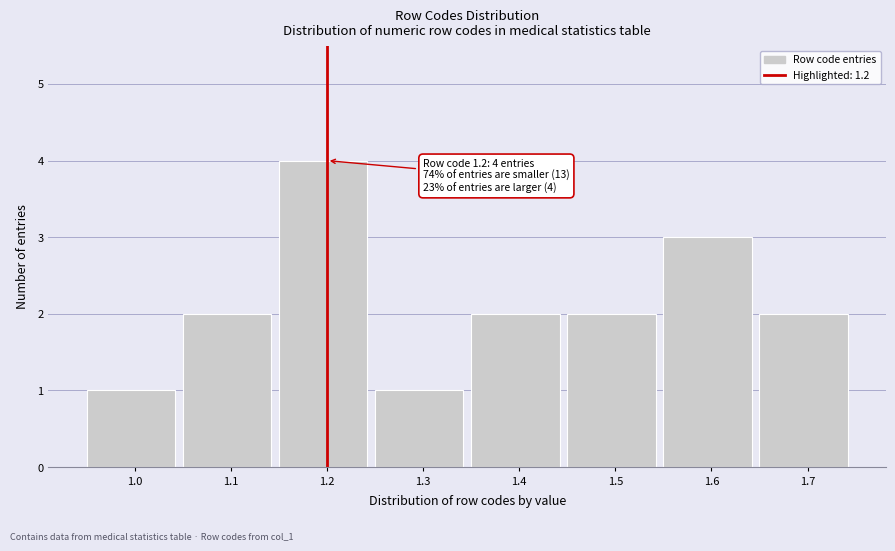

Reading right to left, list all the values displayed in this chart.

1.7=2	1.6=3	1.5=2	1.4=2	1.3=1	1.2=4	1.1=2	1.0=1